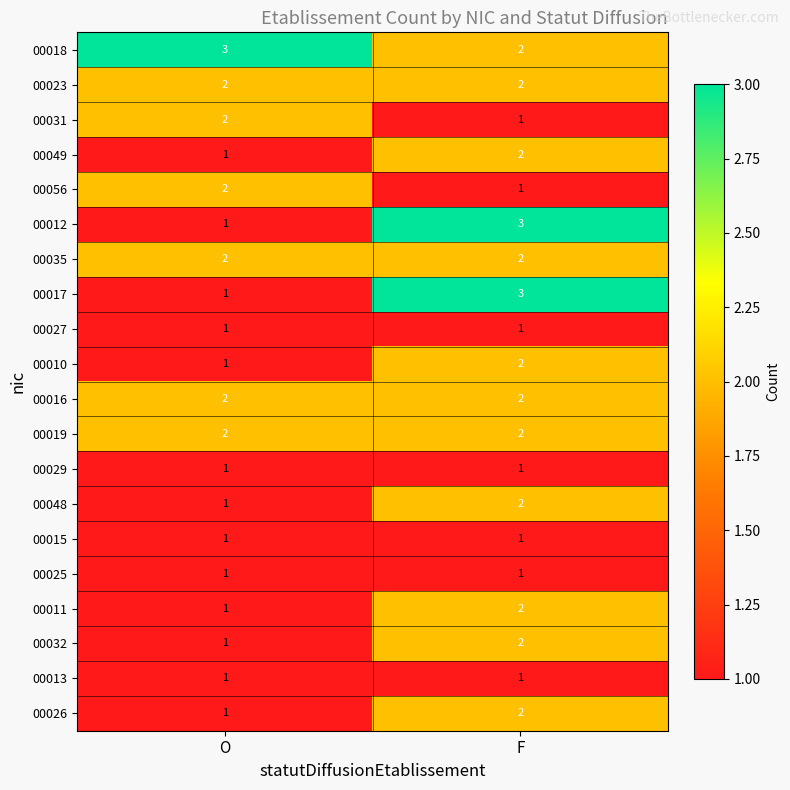

At how many categories does at least one series exceed 2?

2